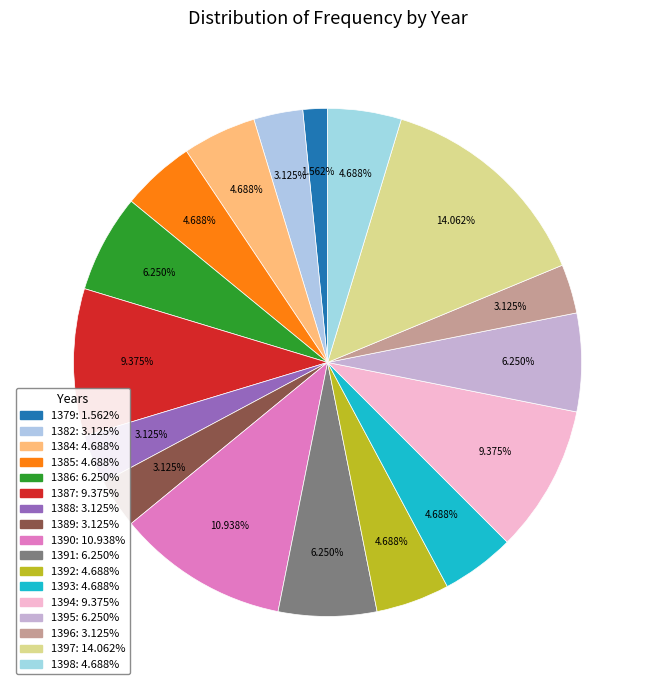

How many slices are in this pie chart?

17